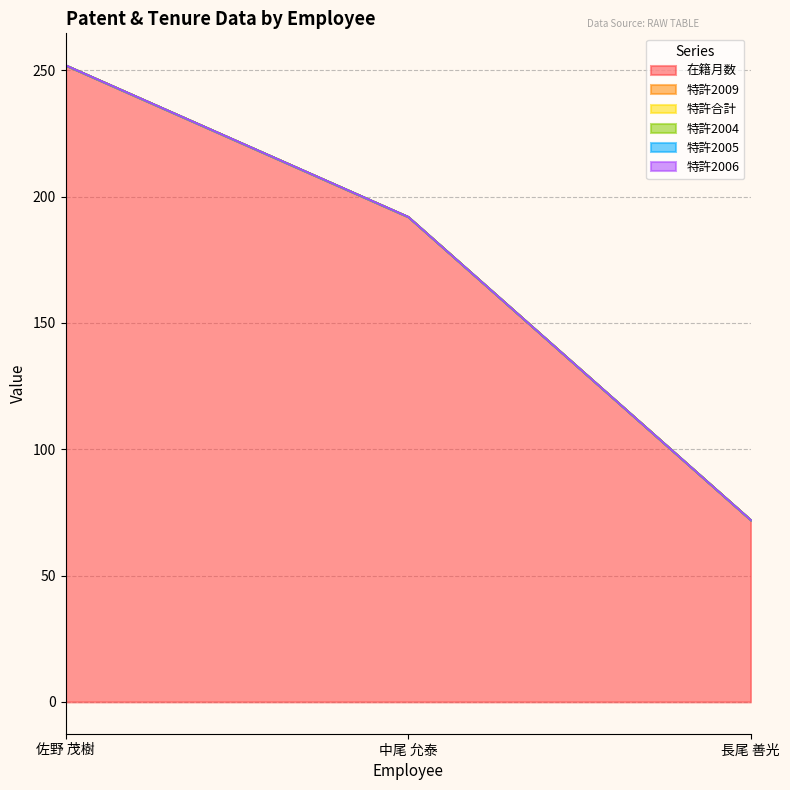

What position from the right is 佐野 茂樹?

3